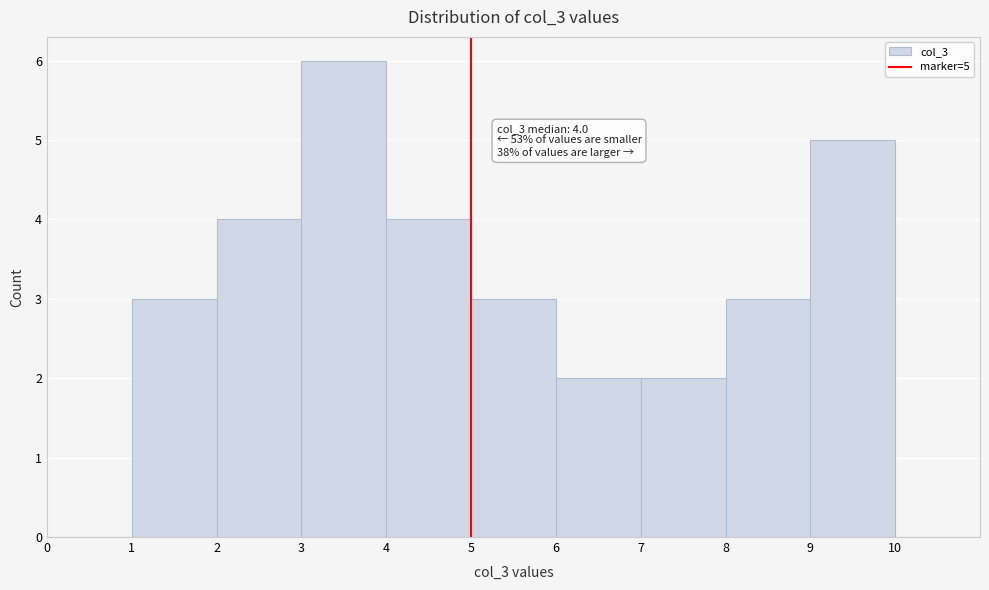

Which range on the x-axis has the tallest bar?

3 to 4